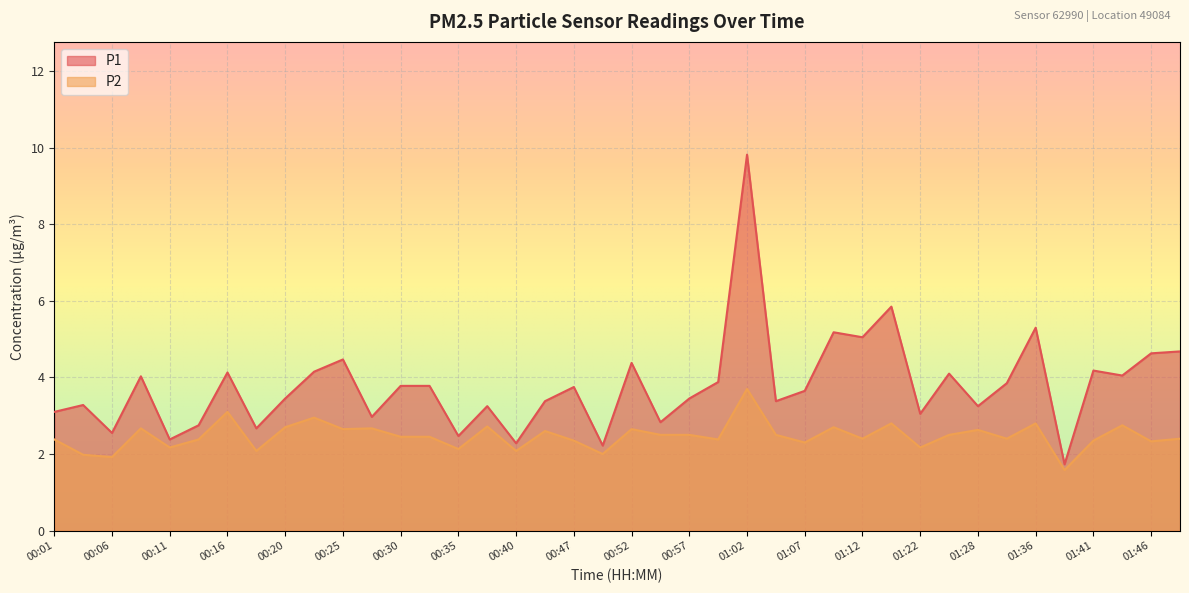

True or false: P1 has a value of 3.5 at 00:20.

True